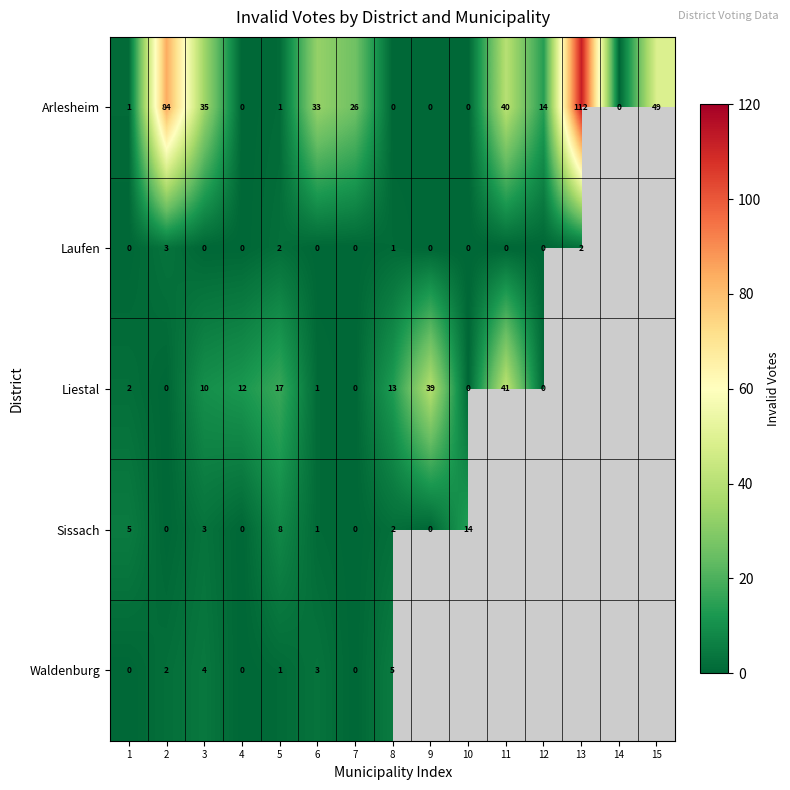

The value of Sissach at 8 is 3.3. True or false?

False